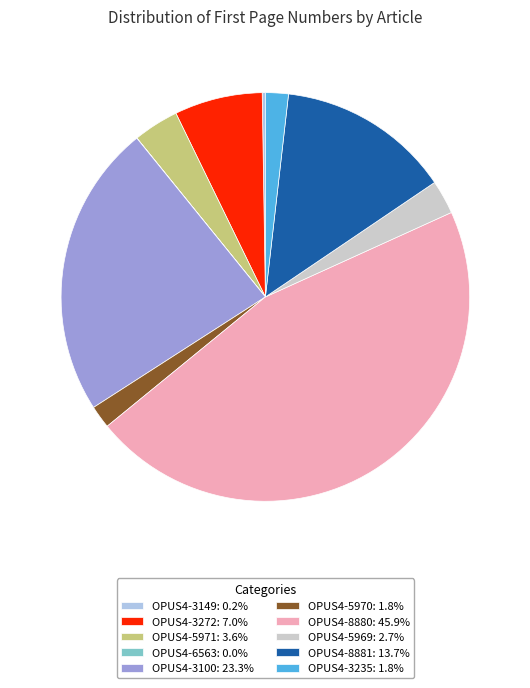

Does any single category account for the majority?

No